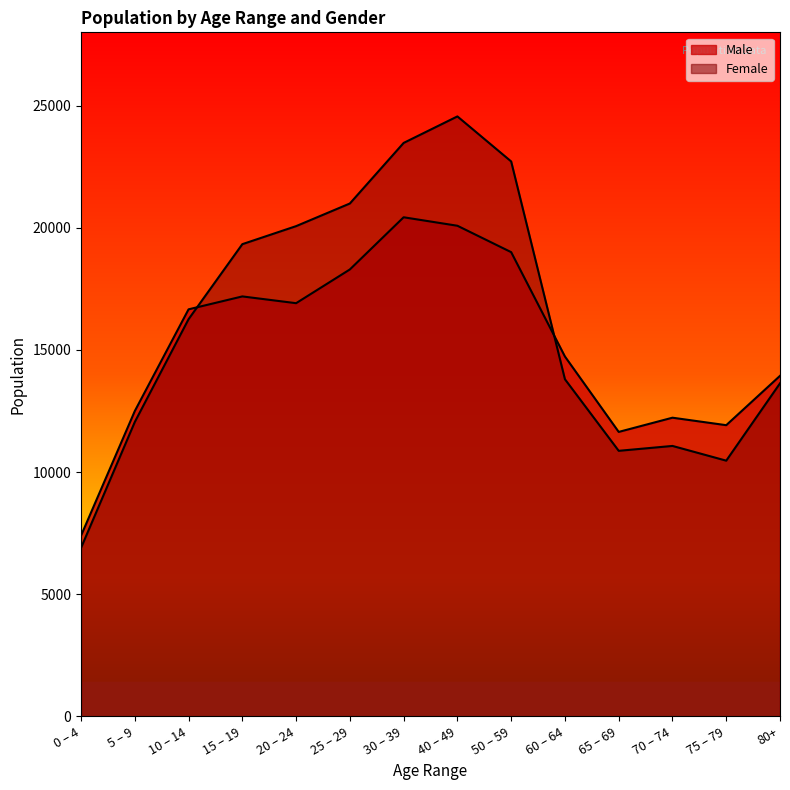

At which label does Female first exceed 16257?

10 – 14